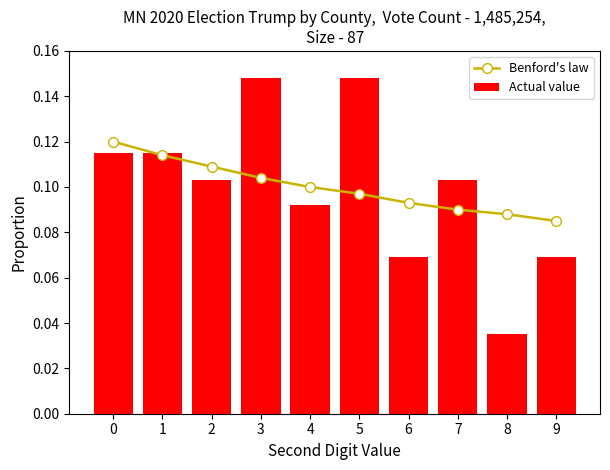

Reading right to left, transcribe all the data shown in this chart.

Benford's law: 9=0.1	8=0.1	7=0.1	6=0.1	5=0.1	4=0.1	3=0.1	2=0.1	1=0.1	0=0.1
Actual value: 9=0.1	8=0.0	7=0.1	6=0.1	5=0.1	4=0.1	3=0.1	2=0.1	1=0.1	0=0.1